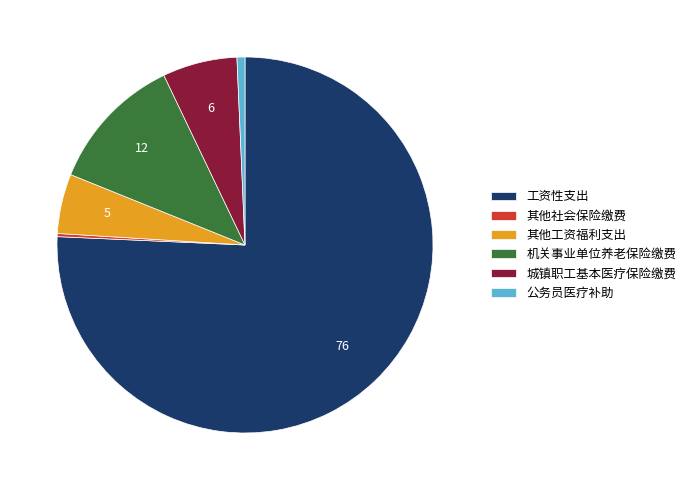

The 公务员医疗补助 slice represents 1% of the pie. True or false?

True